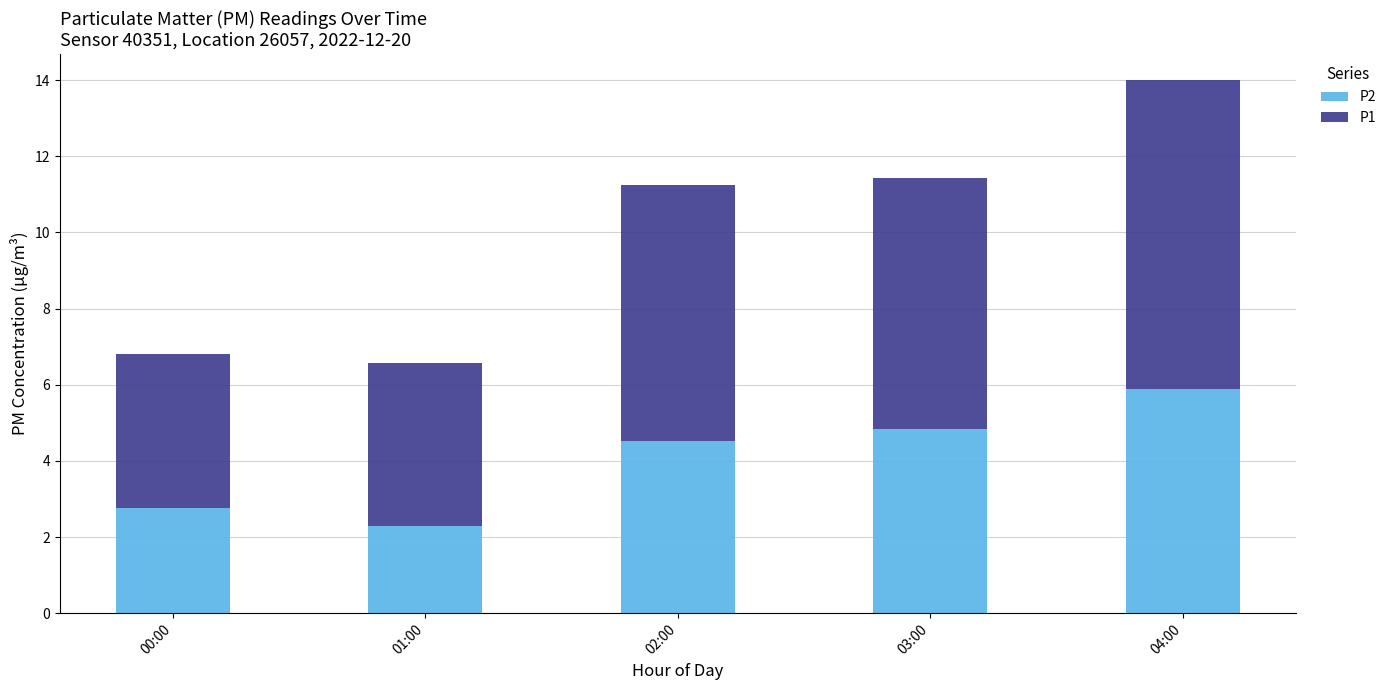

What is the difference between the P2 values at 00:00 and 01:00?

0.5